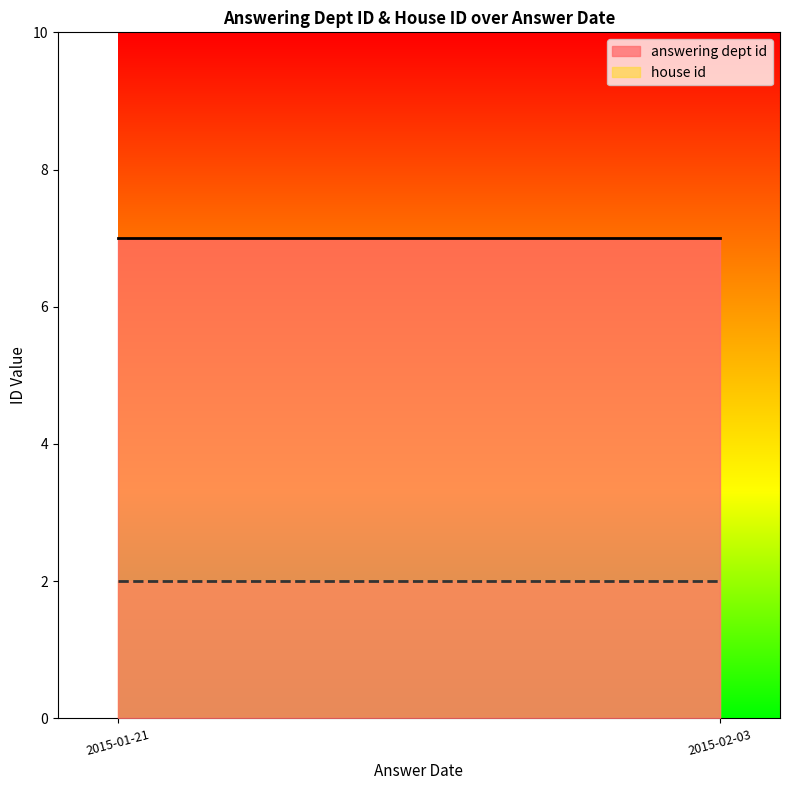

Is the value of answering dept id at 2015-01-21 greater than the value of house id at 2015-01-21?

Yes